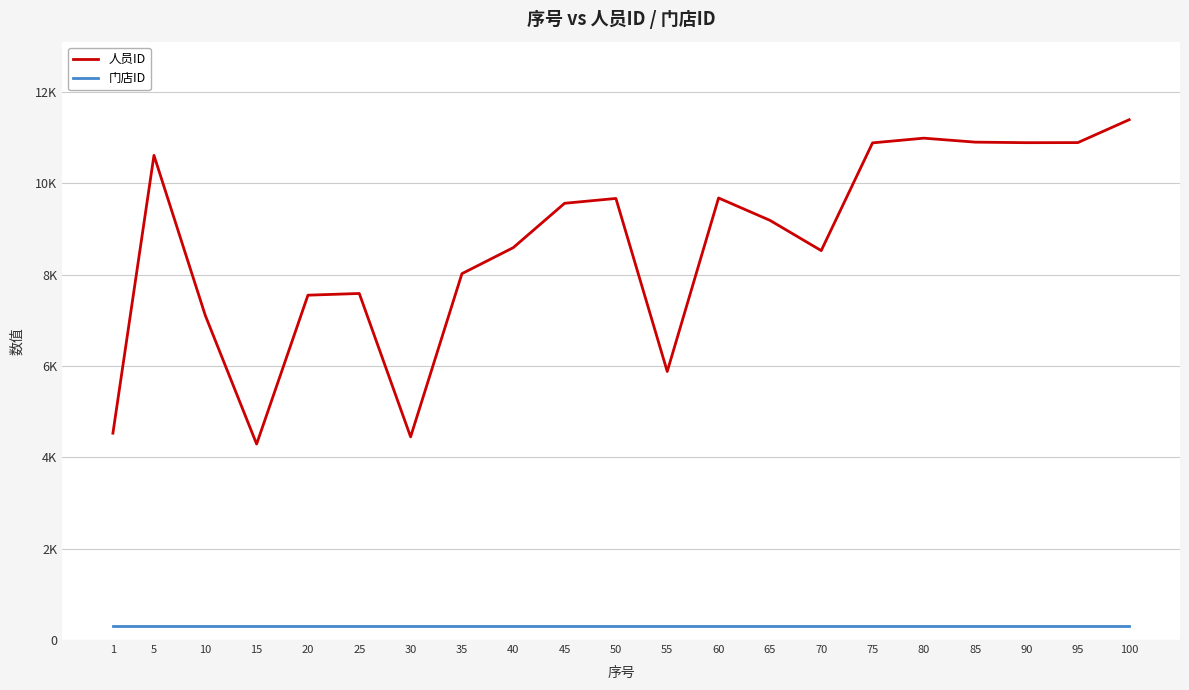

What are all the series names shown in the legend?

人员ID, 门店ID